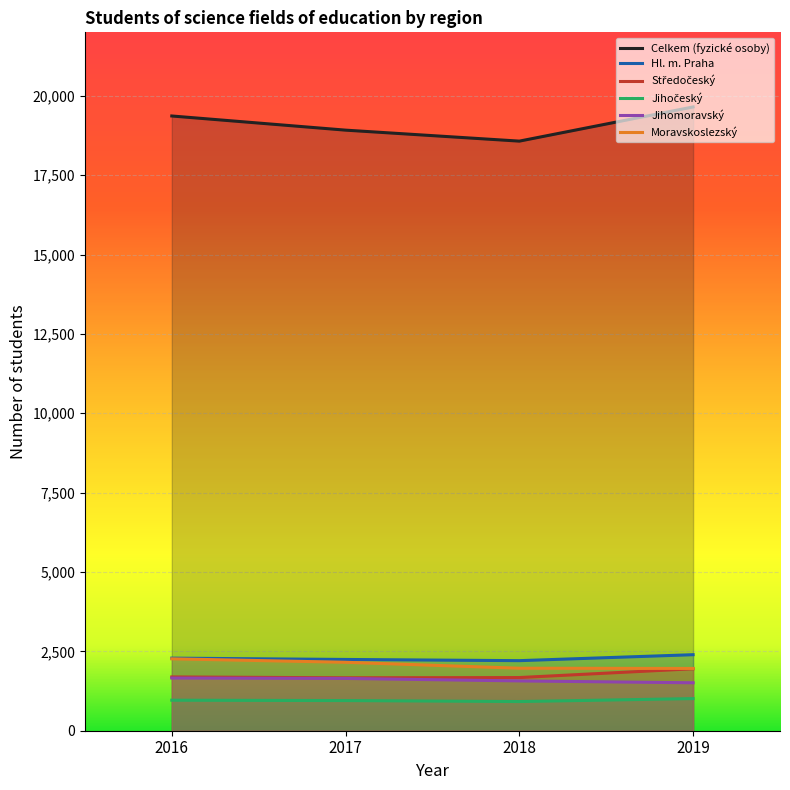

What is the minimum value for Jihočeský?

919